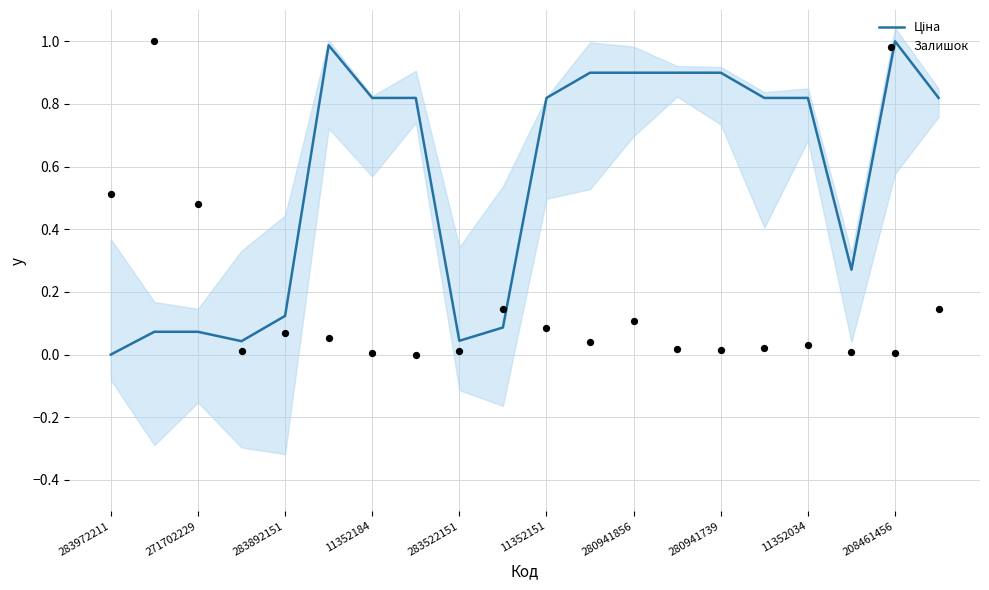

Which series contains the lowest Y value?

Ціна